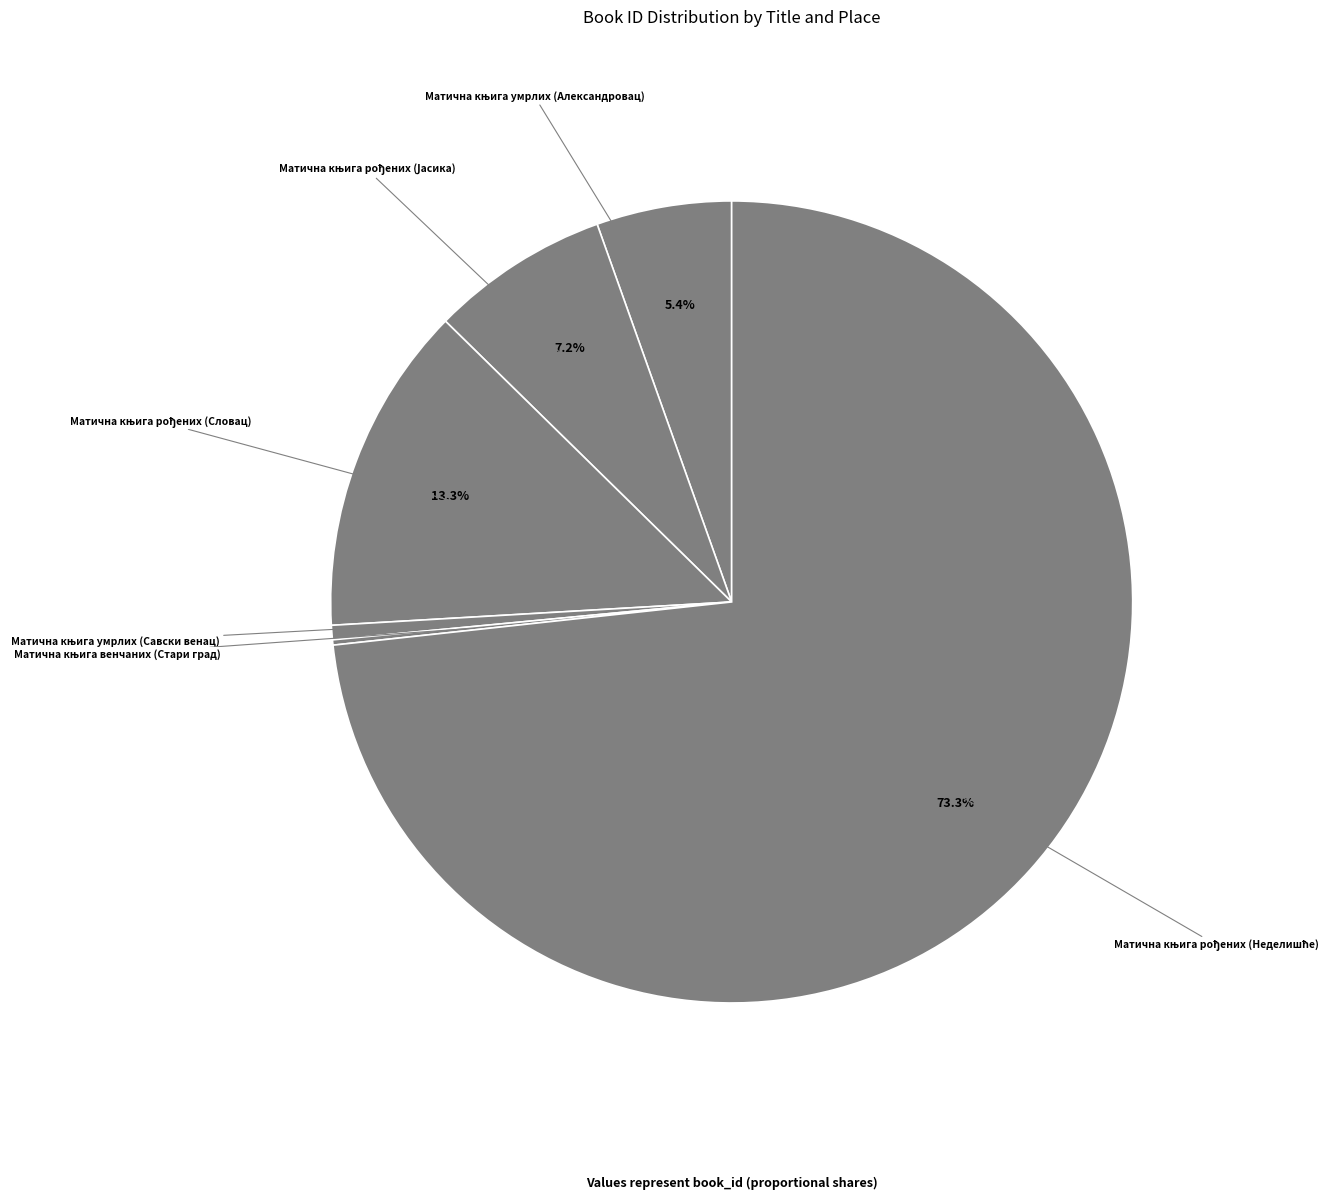

Is there a majority slice in this chart?

Yes